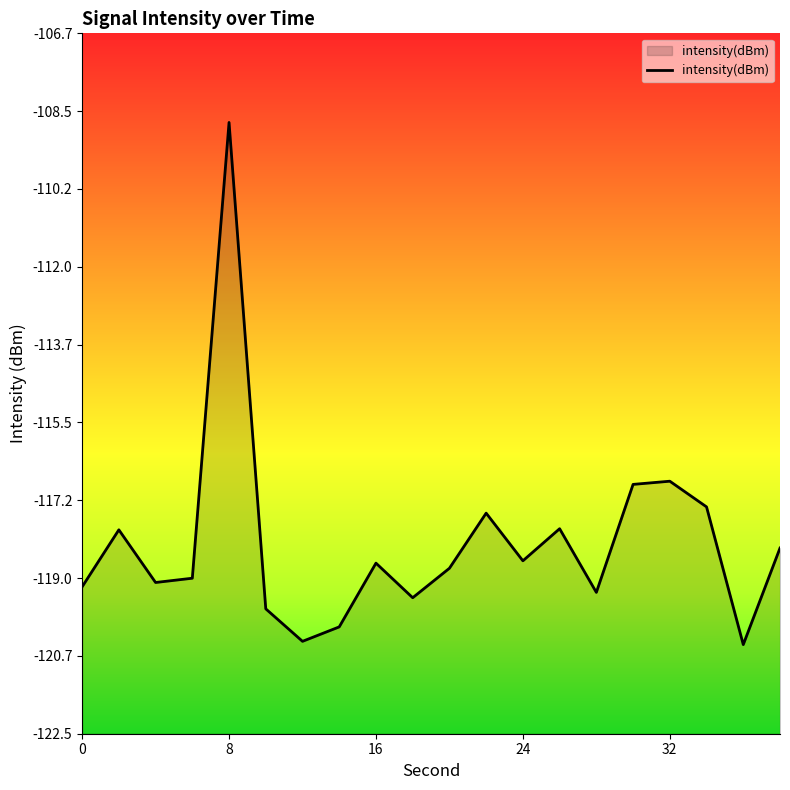

What is the value of the 16th point from the left?

-116.9